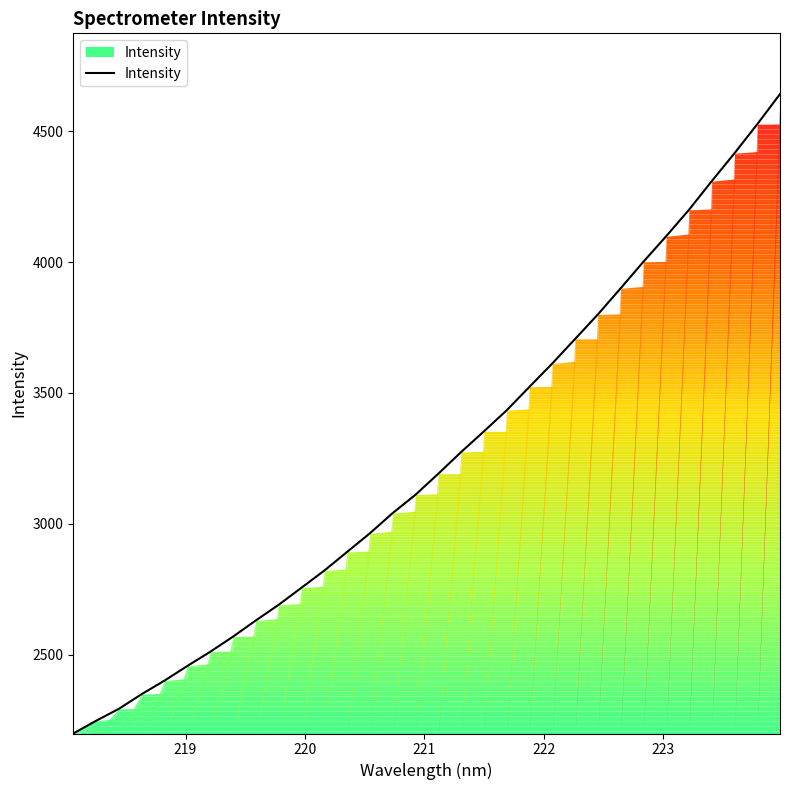

How many series are shown in this chart?

1